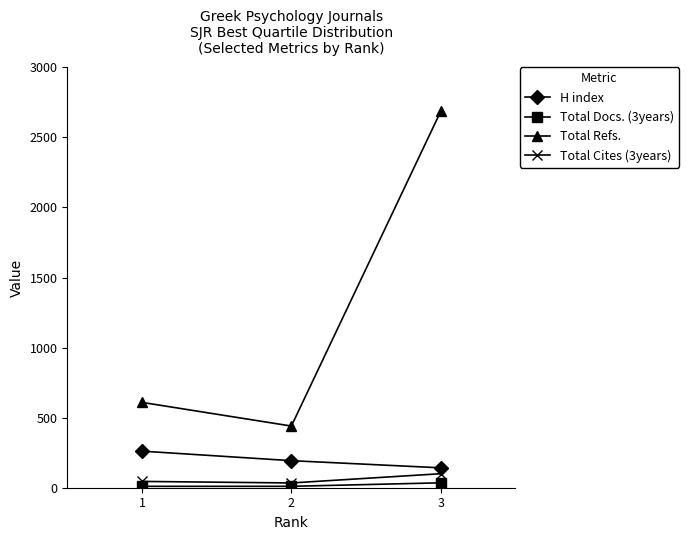

Which series has the largest range (max minus min)?

Total Refs.